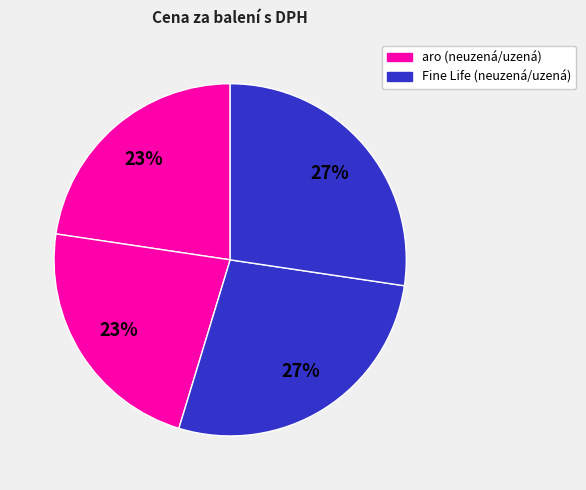

Count the number of slices in the pie.

4